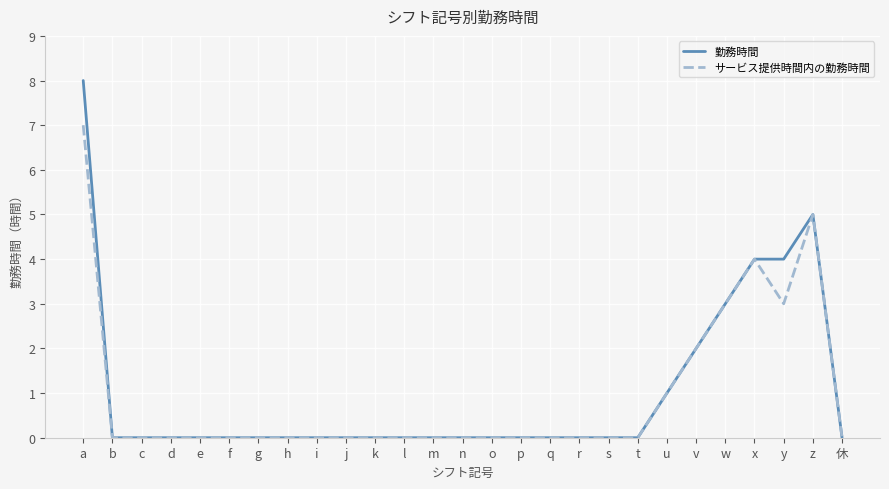

Which series has the widest spread of values?

勤務時間